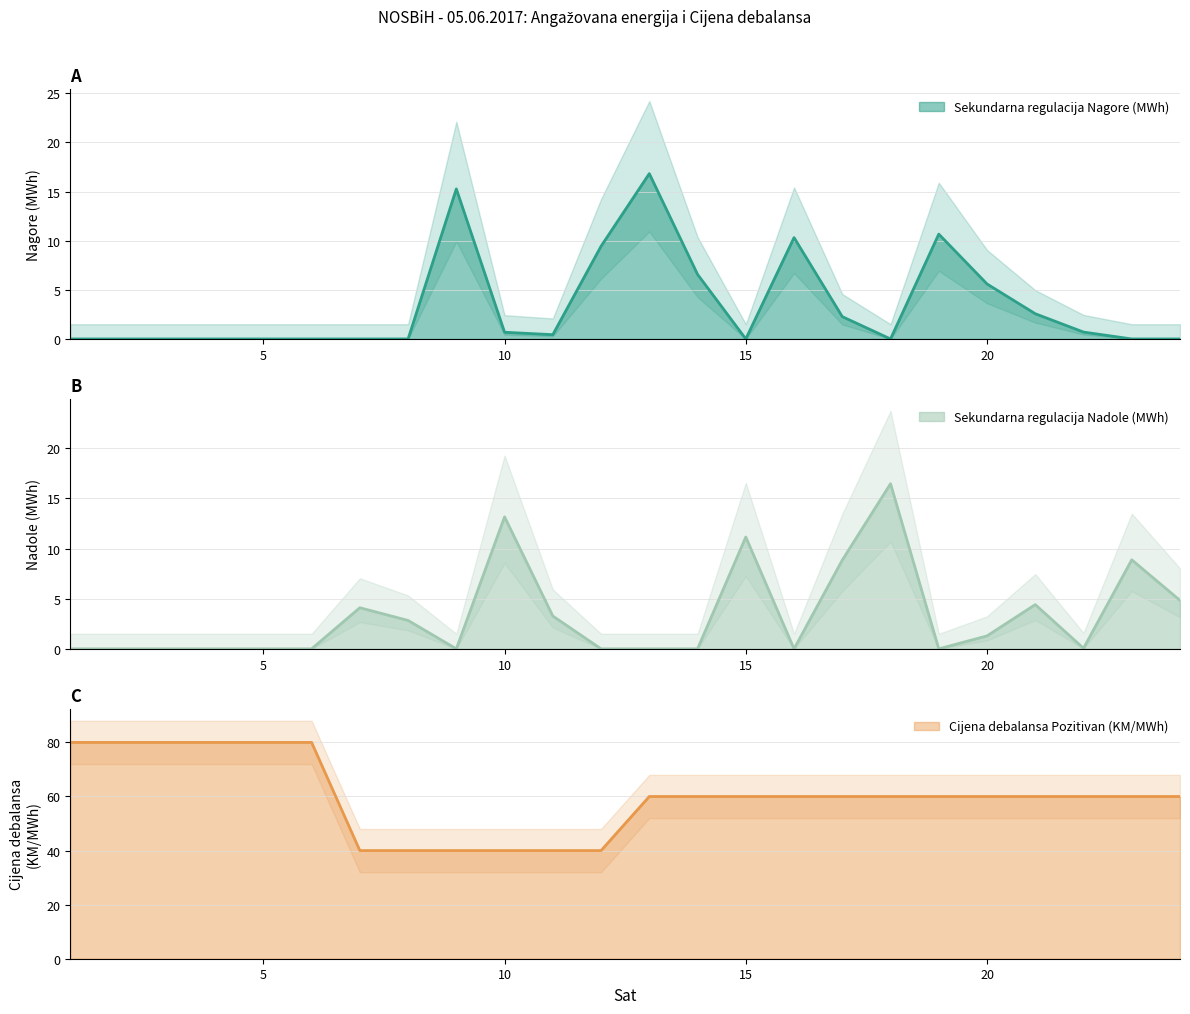

How many distinct data groups are displayed?

3